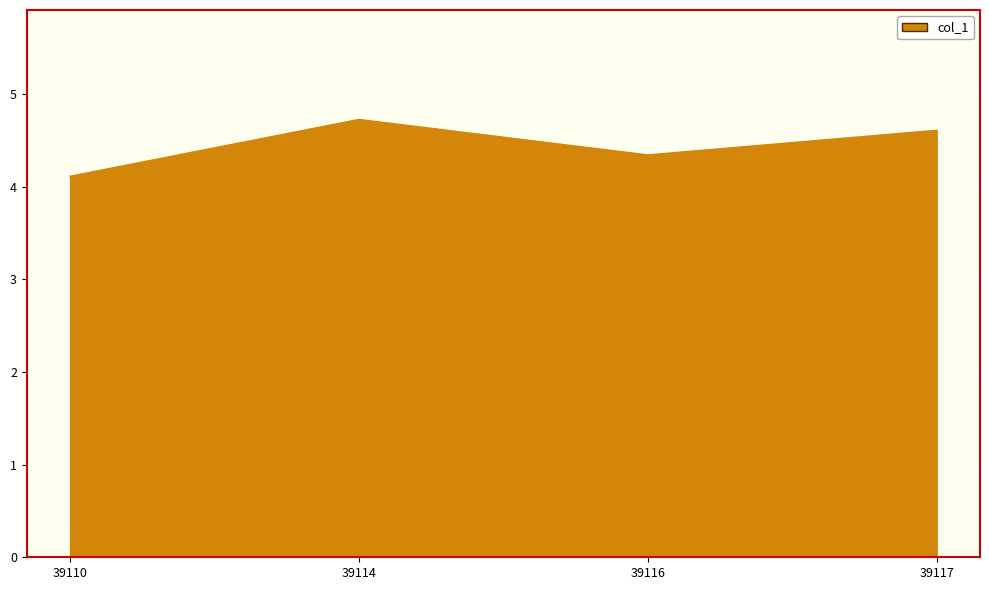

Reading right to left, list all the values displayed in this chart.

4.6	4.3	4.7	4.1